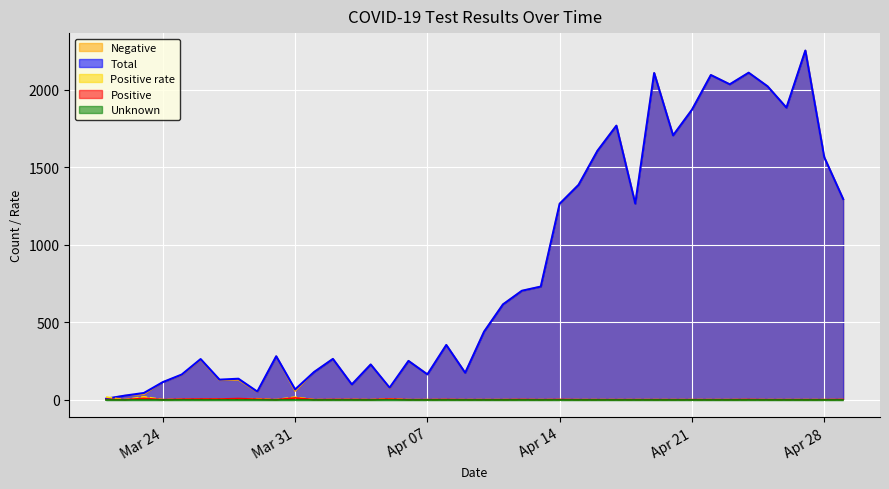

What is the greatest value displayed?

2254.0